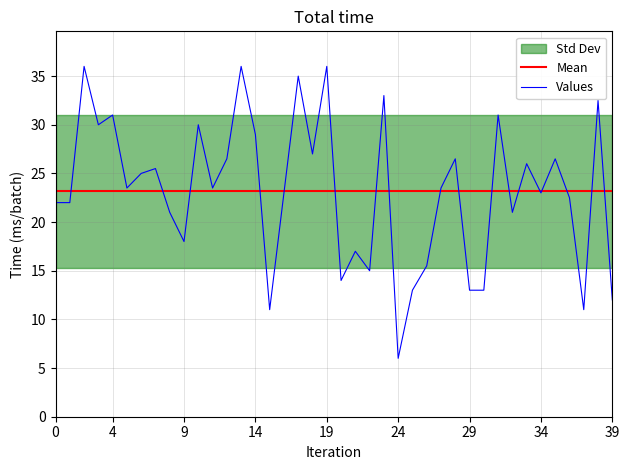

What is the greatest value displayed?

36.0